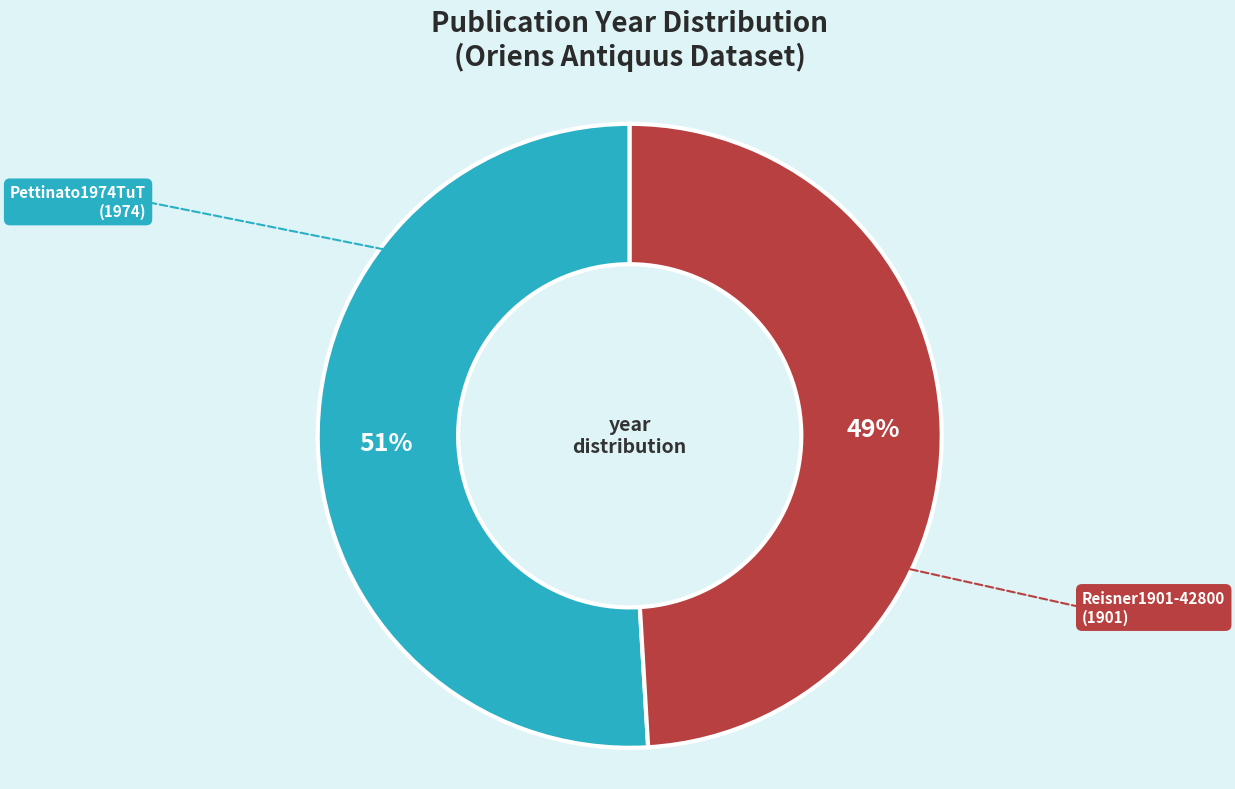

Combined, do Reisner1901-42800 and Pettinato1974TuT account for over 50%?

Yes